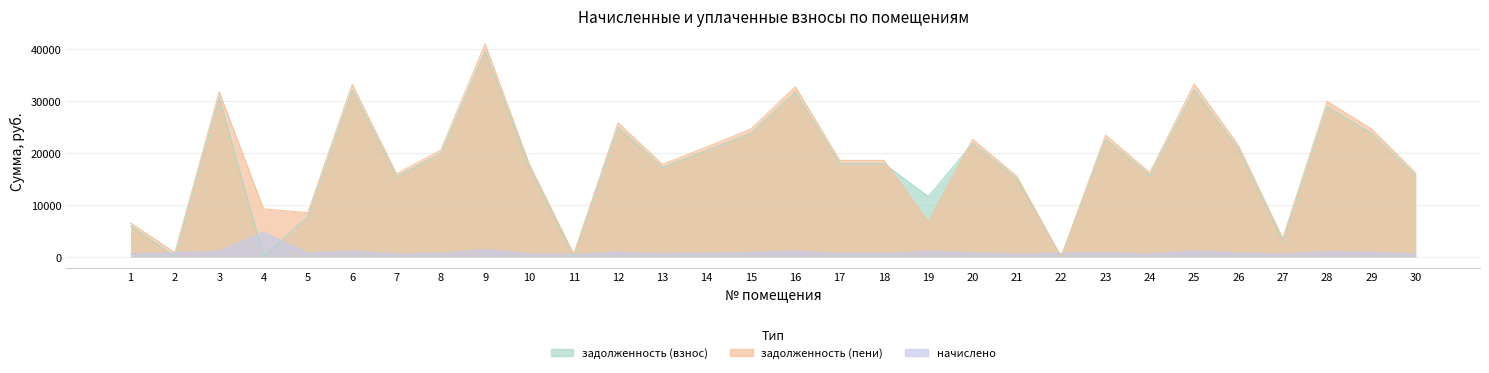

Reading left to right, transcribe all the data shown in this chart.

задолженность (взнос): 5978.2	15.9	30758.0	51.0	7790.4	32156.3	15478.9	19872.8	39646.1	17226.6	76.4	24966.0	17226.6	20472.1	23817.7	31706.9	17975.5	17975.5	11652.5	21870.1	15004.4	0.0	22669.2	15678.7	32206.2	20721.8	3037.9	28960.6	23817.7	15628.7
задолженность (пени): 6548.2	804.4	31852.0	9250.3	8538.0	33300.0	16029.5	20579.7	41056.2	17839.3	552.4	25854.0	17839.3	21200.3	24664.9	32834.6	18614.9	18614.9	6737.6	22648.0	15538.1	0.0	23475.5	16236.4	33351.7	21458.9	3593.8	29990.6	24664.9	16184.6
начислено: 570.1	788.5	1094.0	4778.3	747.7	1143.8	550.6	706.9	1410.2	612.7	476.0	888.0	612.7	728.2	847.1	1127.8	639.4	639.4	1085.1	777.9	533.7	717.5	806.3	557.7	1145.5	737.0	555.9	1030.1	847.1	555.9